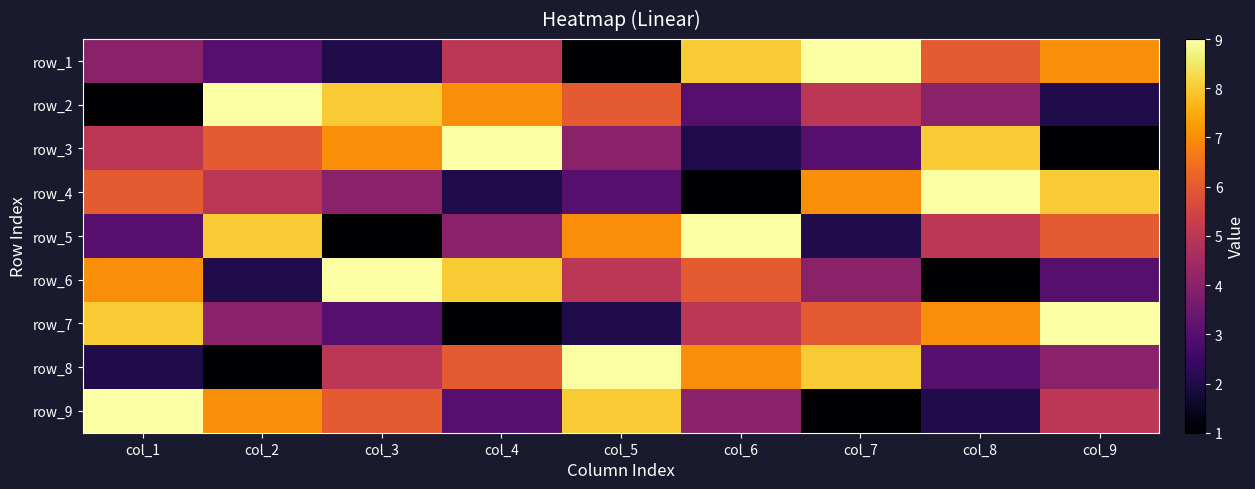

The row_4 series shows 6 at col_4. True or false?

False